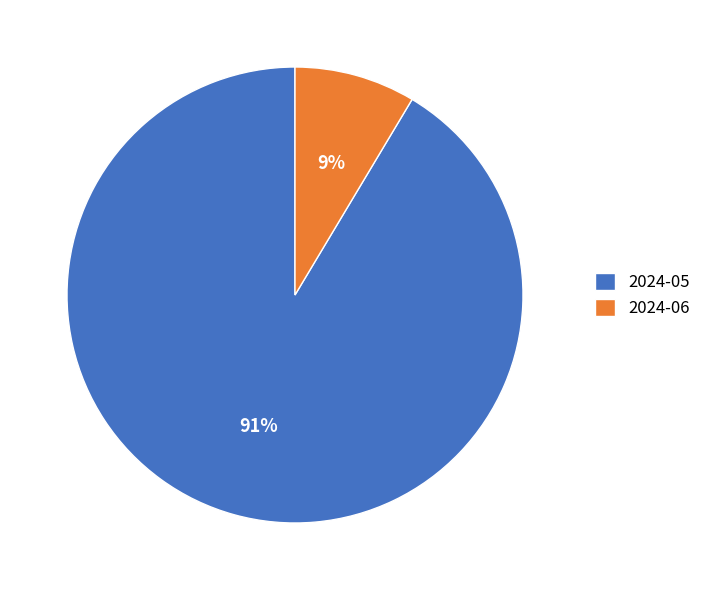

What is the ratio of the value at 2024-06 to the value at 2024-05?

0.1